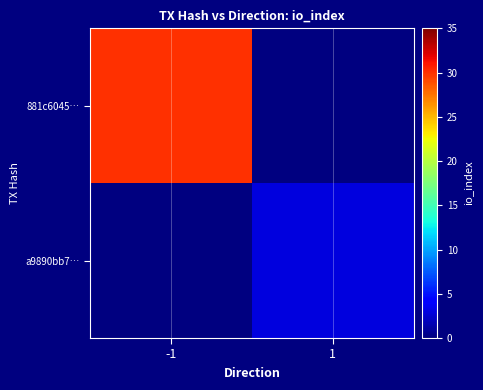

Which series has the largest range (max minus min)?

881c6045…